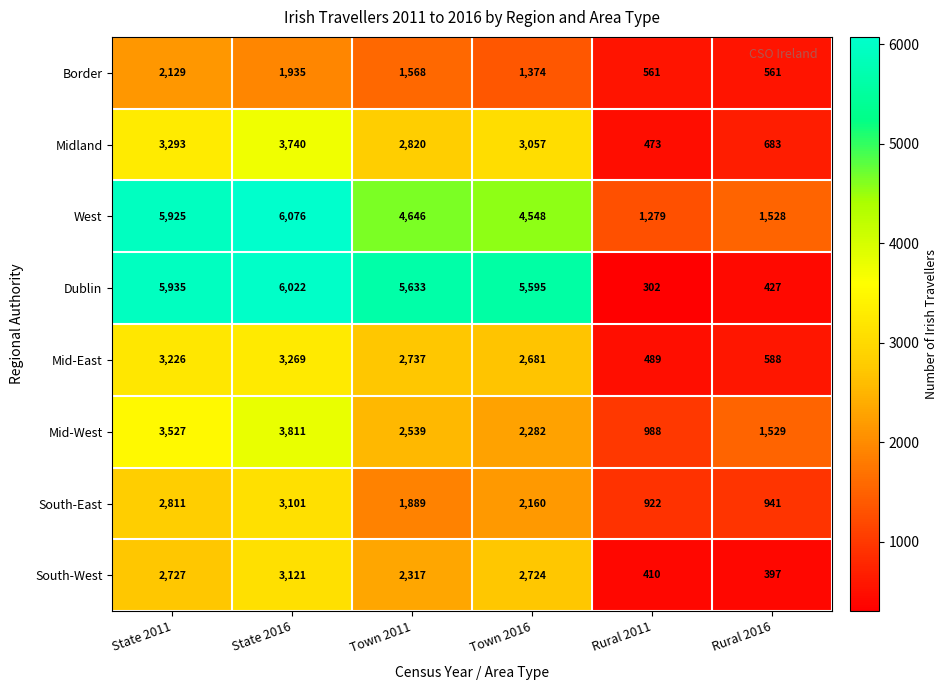

At which category is the sum across all series the highest?

State 2016